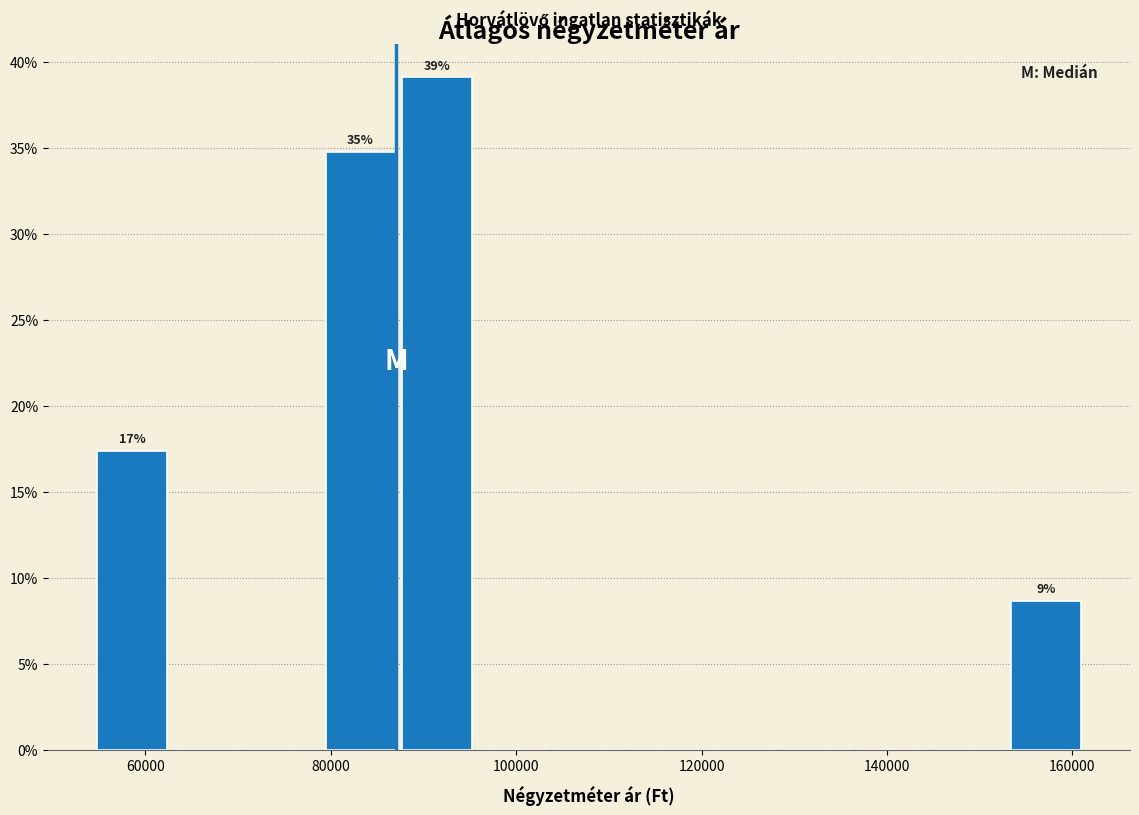

Over which range of the x-axis is the bar tallest?

88000 to 96000